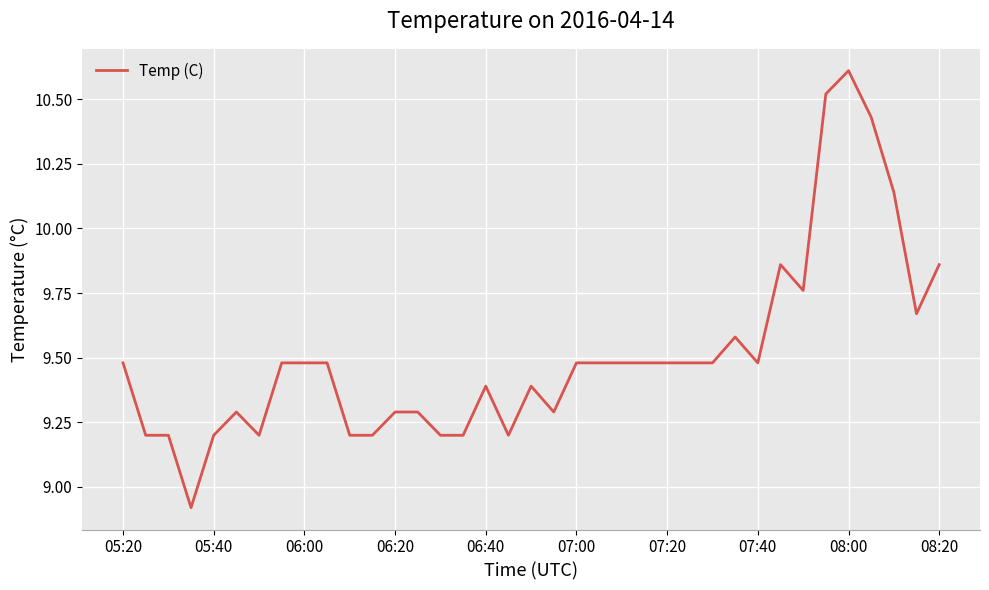

What is the greatest value displayed?

10.6